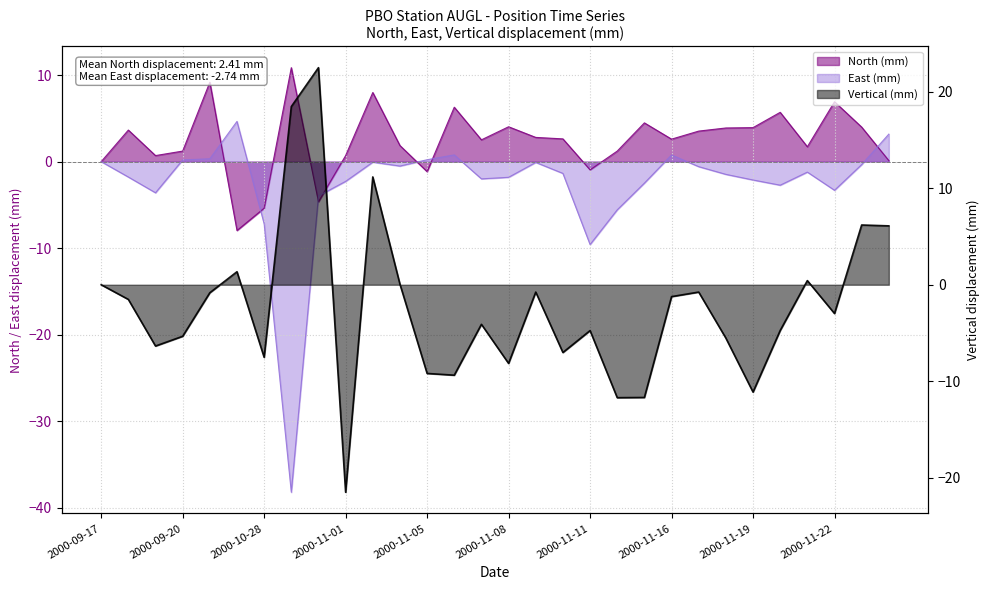

What is the label of the 21st point from the left?

2000-11-13